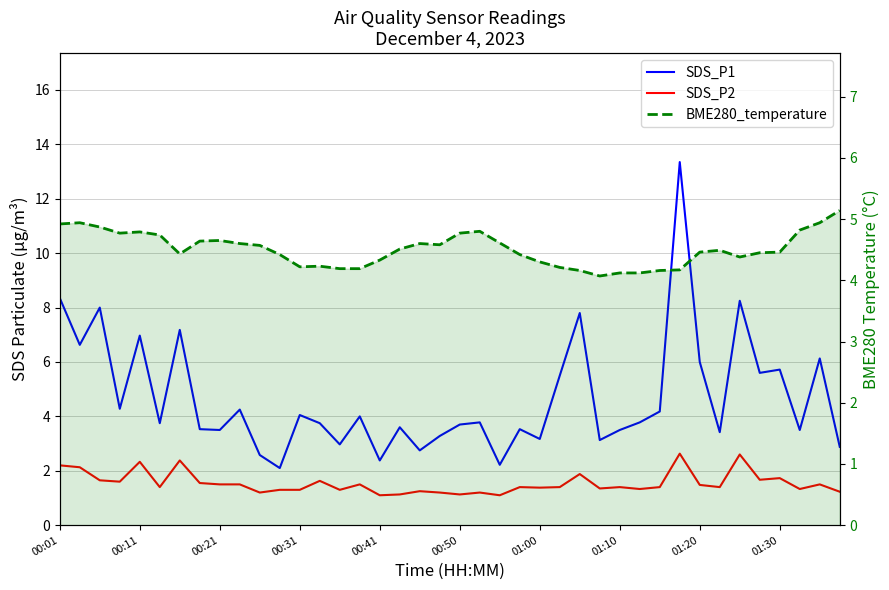

What is the minimum value shown in the chart?

1.1